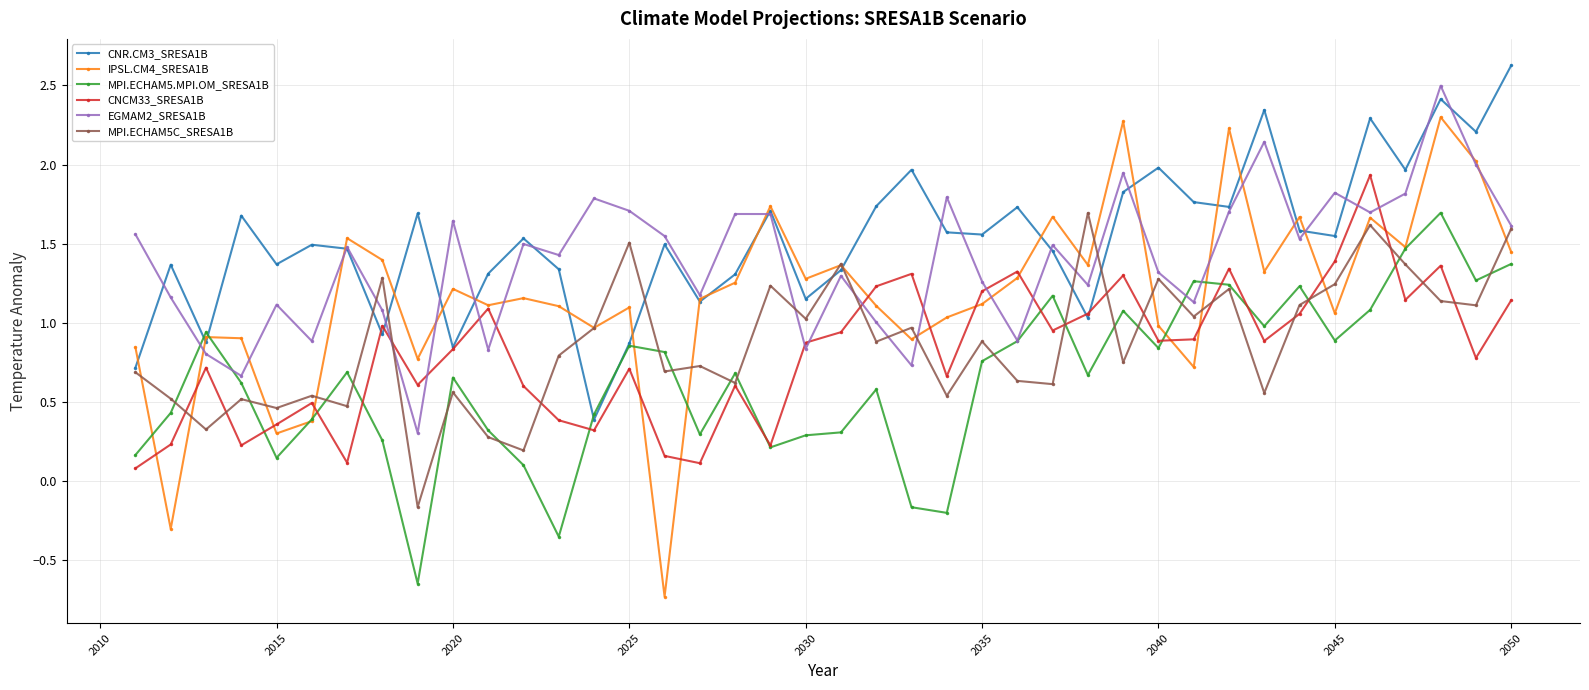

How many lines are shown in the chart?

6